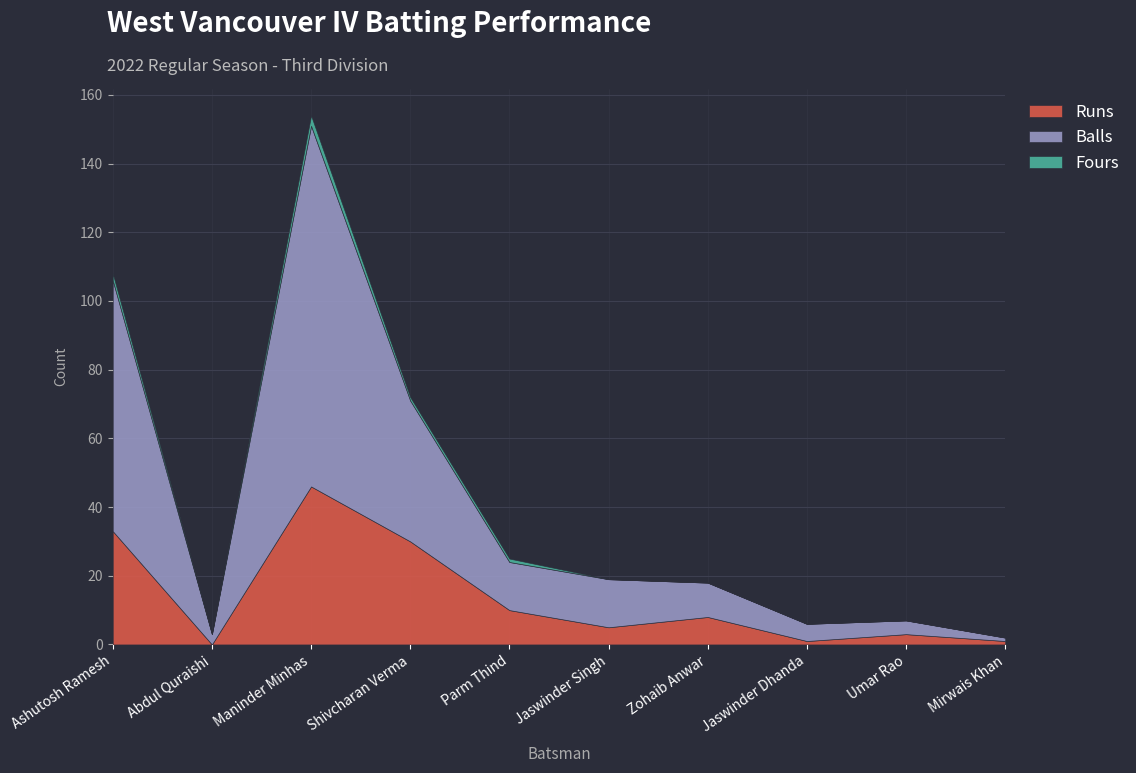

What is the lowest value of the Balls series?

1